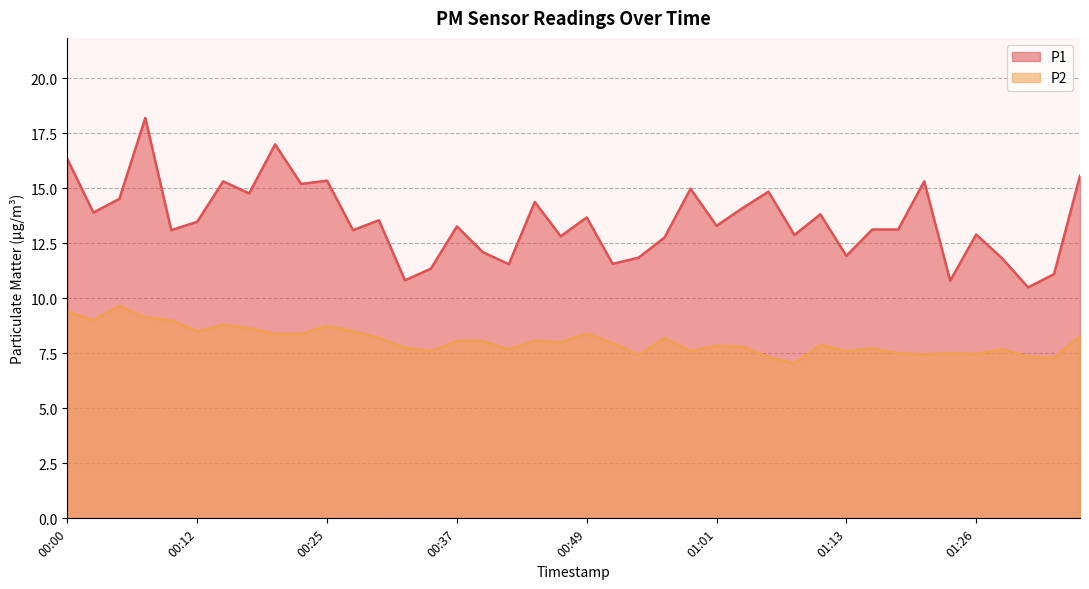

Reading left to right, list all the values displayed in this chart.

P1: 00:00=16.3	00:03=13.9	00:05=14.5	00:08=18.2	00:10=13.1	00:12=13.5	00:15=15.3	00:17=14.8	00:20=17.0	00:22=15.2	00:25=15.3	00:27=13.1	00:29=13.6	00:32=10.8	00:34=11.3	00:37=13.3	00:39=12.1	00:42=11.6	00:44=14.4	00:47=12.8	00:49=13.7	00:51=11.6	00:54=11.8	00:56=12.8	00:59=15.0	01:01=13.3	01:04=14.1	01:06=14.8	01:08=12.9	01:11=13.8	01:13=11.9	01:16=13.1	01:18=13.1	01:21=15.3	01:23=10.8	01:26=12.9	01:28=11.8	01:31=10.5	01:33=11.1	01:36=15.6
P2: 00:00=9.4	00:03=9.0	00:05=9.7	00:08=9.1	00:10=9.0	00:12=8.5	00:15=8.8	00:17=8.7	00:20=8.4	00:22=8.4	00:25=8.8	00:27=8.5	00:29=8.2	00:32=7.8	00:34=7.6	00:37=8.1	00:39=8.1	00:42=7.7	00:44=8.1	00:47=8.0	00:49=8.4	00:51=8.0	00:54=7.4	00:56=8.2	00:59=7.6	01:01=7.8	01:04=7.8	01:06=7.3	01:08=7.0	01:11=7.9	01:13=7.6	01:16=7.7	01:18=7.5	01:21=7.5	01:23=7.5	01:26=7.5	01:28=7.7	01:31=7.3	01:33=7.3	01:36=8.3